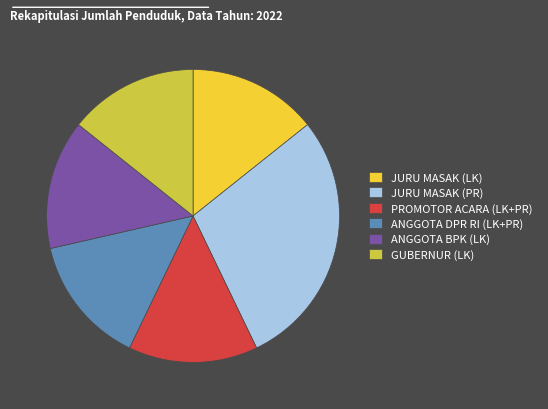

The ANGGOTA BPK (LK) slice represents 14% of the pie. True or false?

True